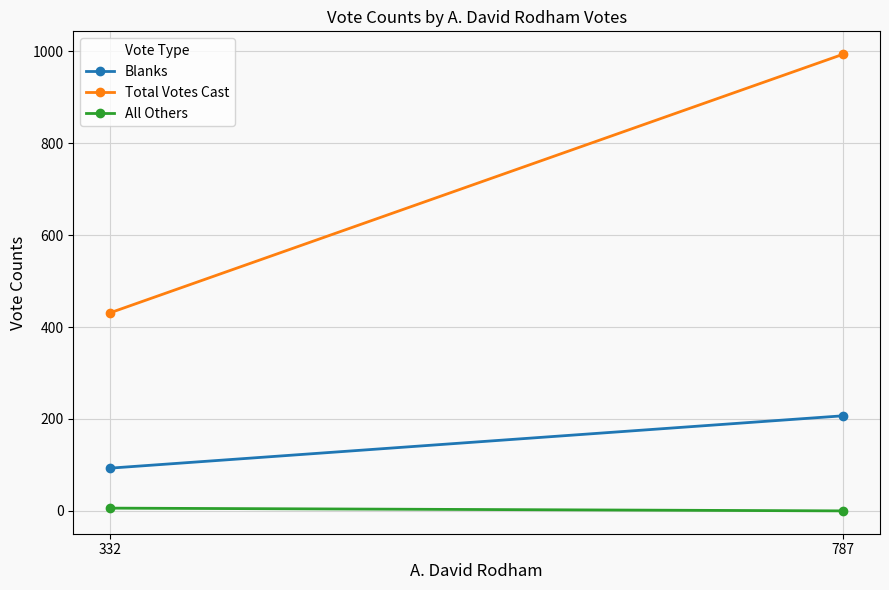

Which series has the largest total across all categories?

Total Votes Cast